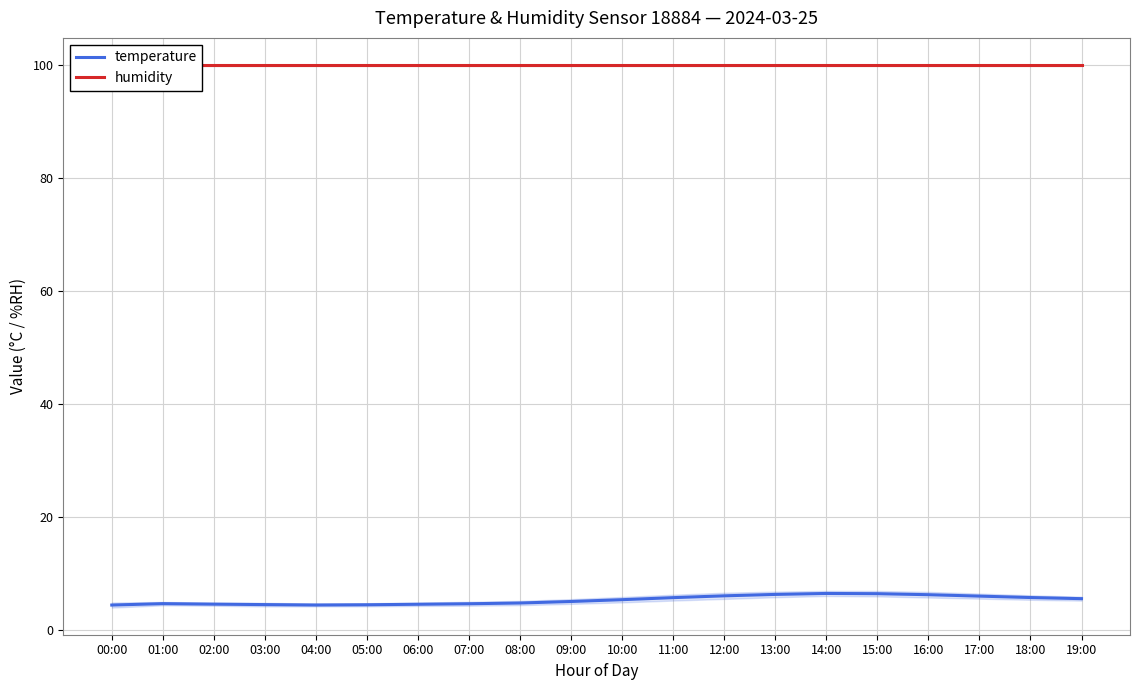

What is the maximum value for temperature?

6.5